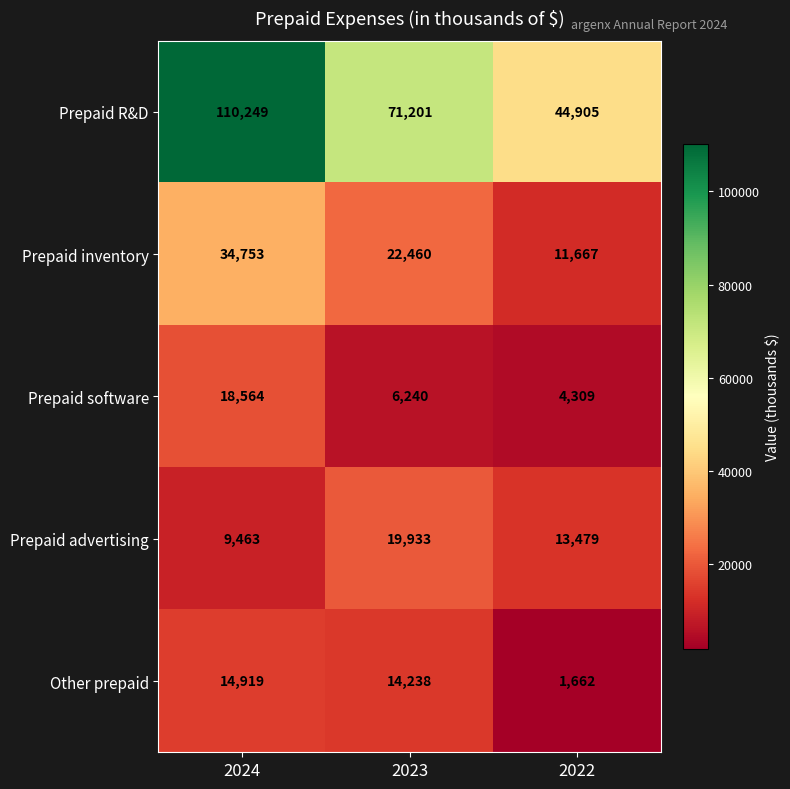

What is the smallest value displayed?

1662